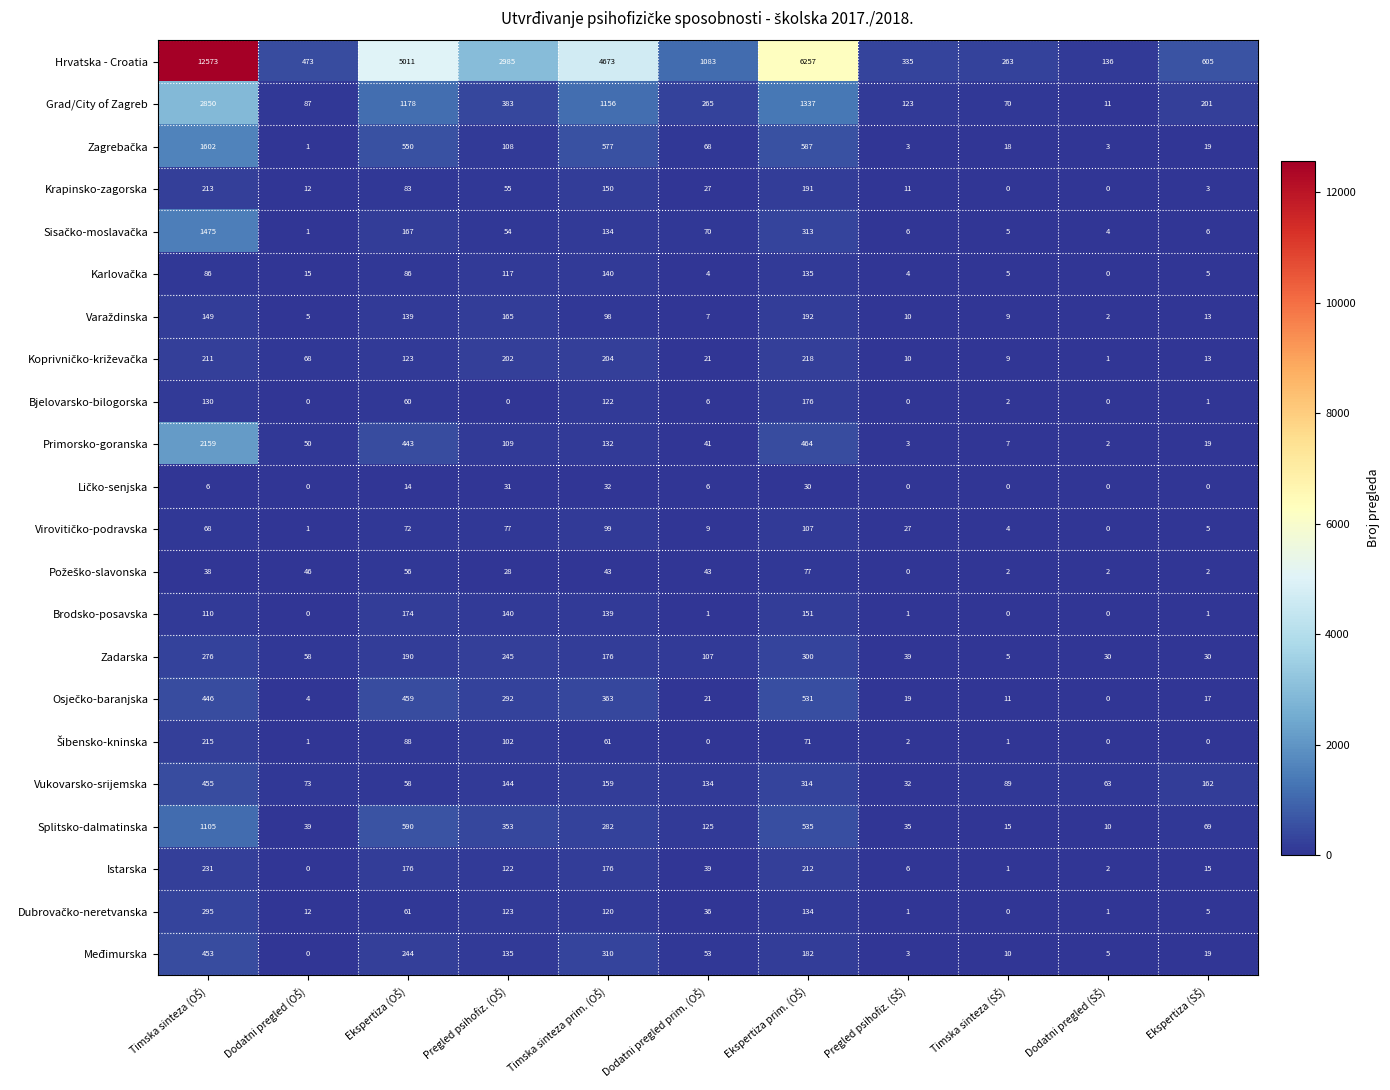

Which series has the largest total across all categories?

Hrvatska - Croatia